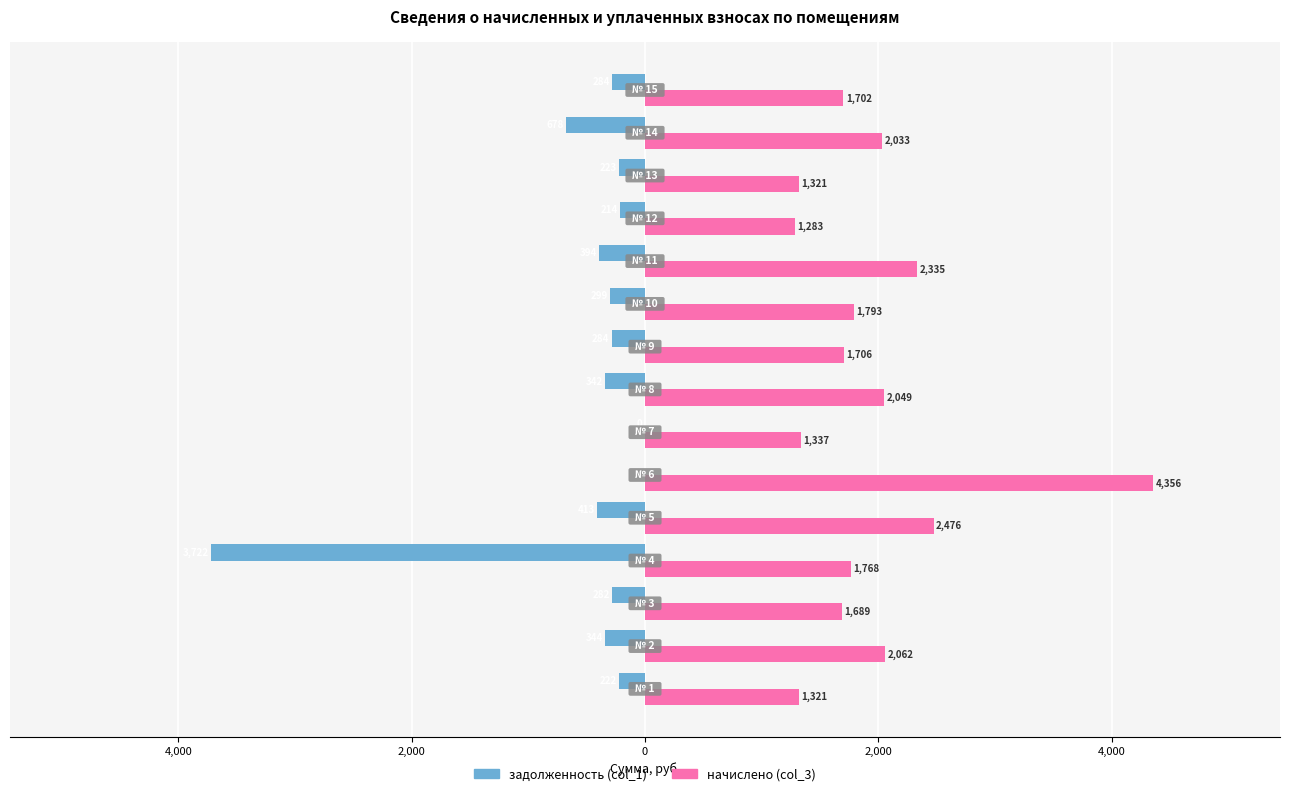

What are all the series names shown in the legend?

задолженность (col_1), начислено (col_3)